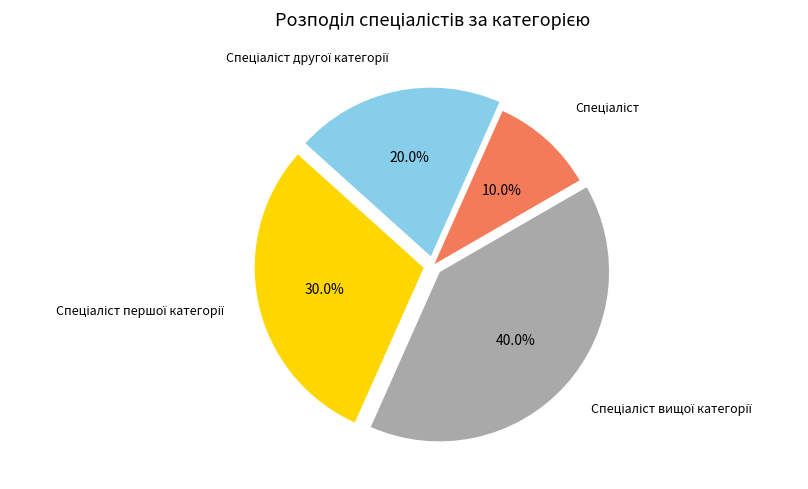

To the nearest percent, what is the average slice percentage?

25%